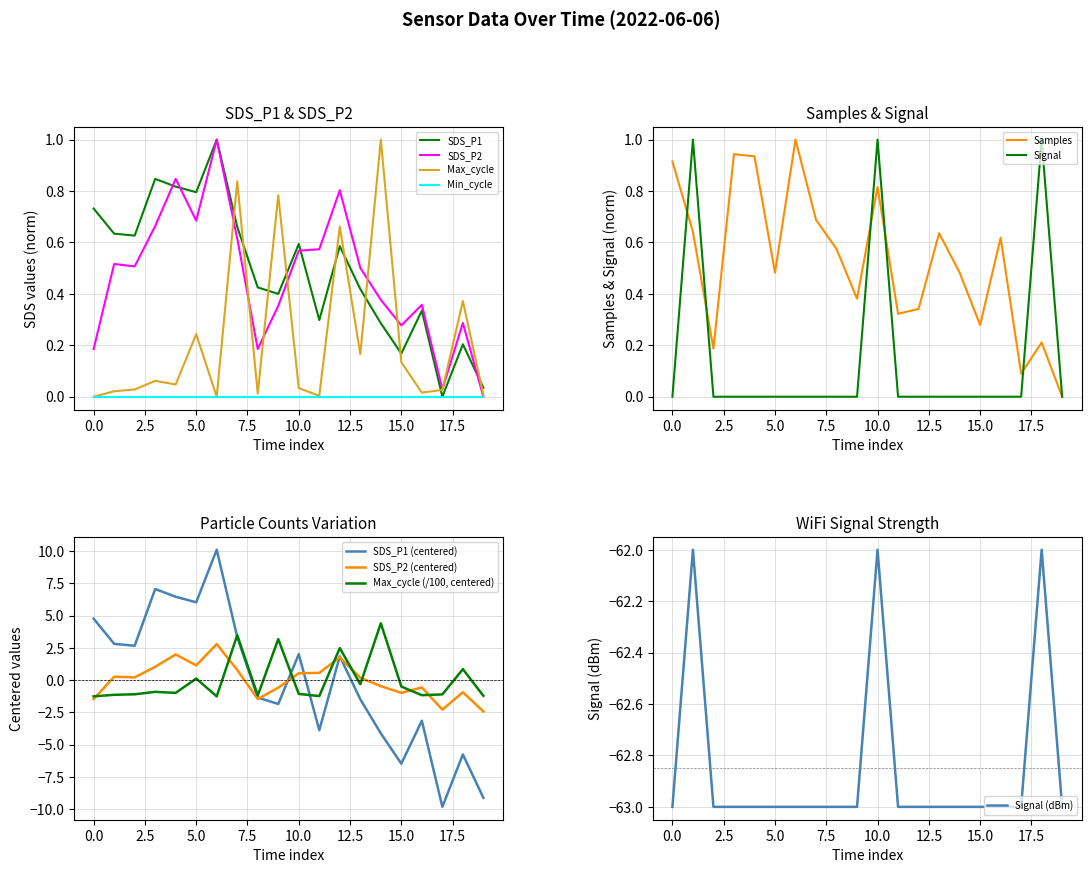

What is the difference between the maximum and second lowest values in the SDS_P2 series?

5.1